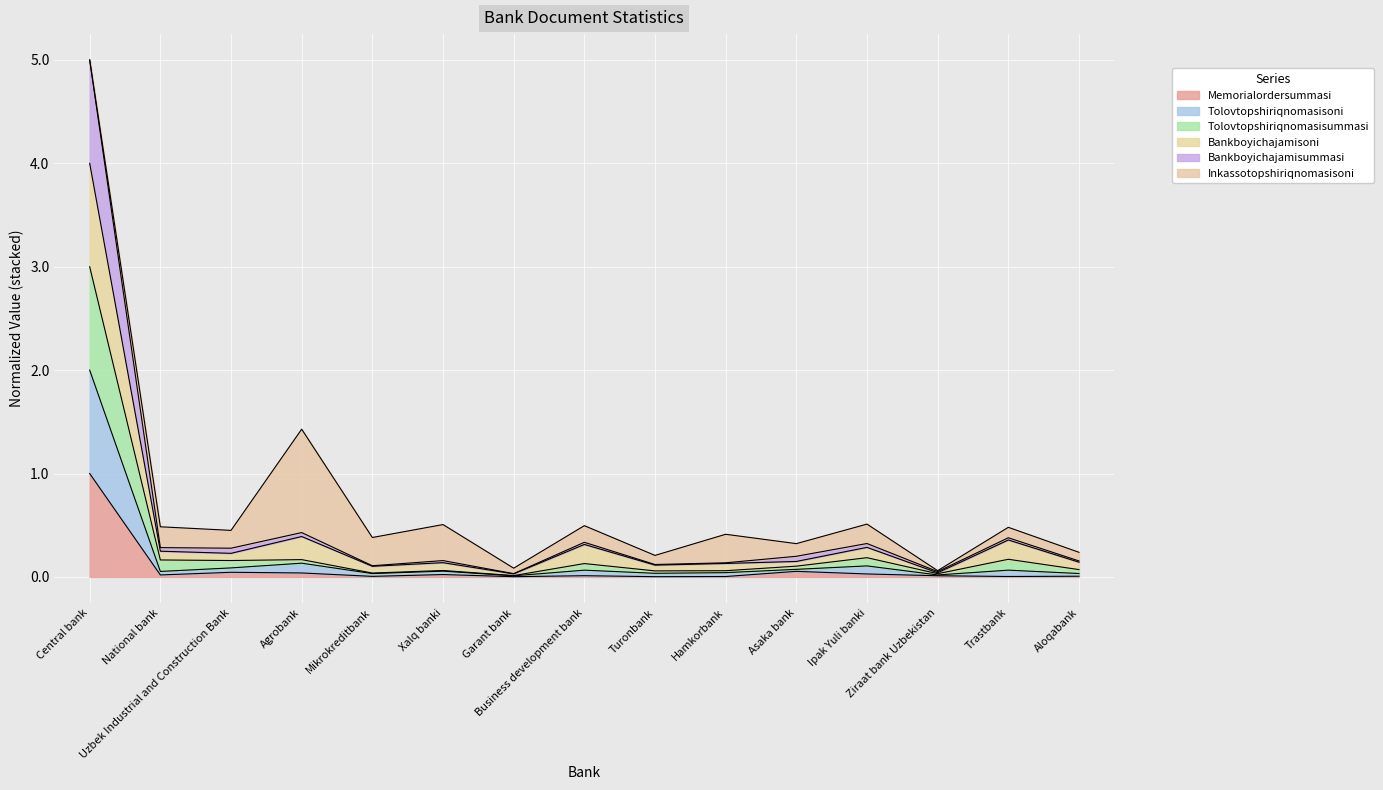

What is the approximate value of Bankboyichajamisummasi at Asaka bank?

0.1